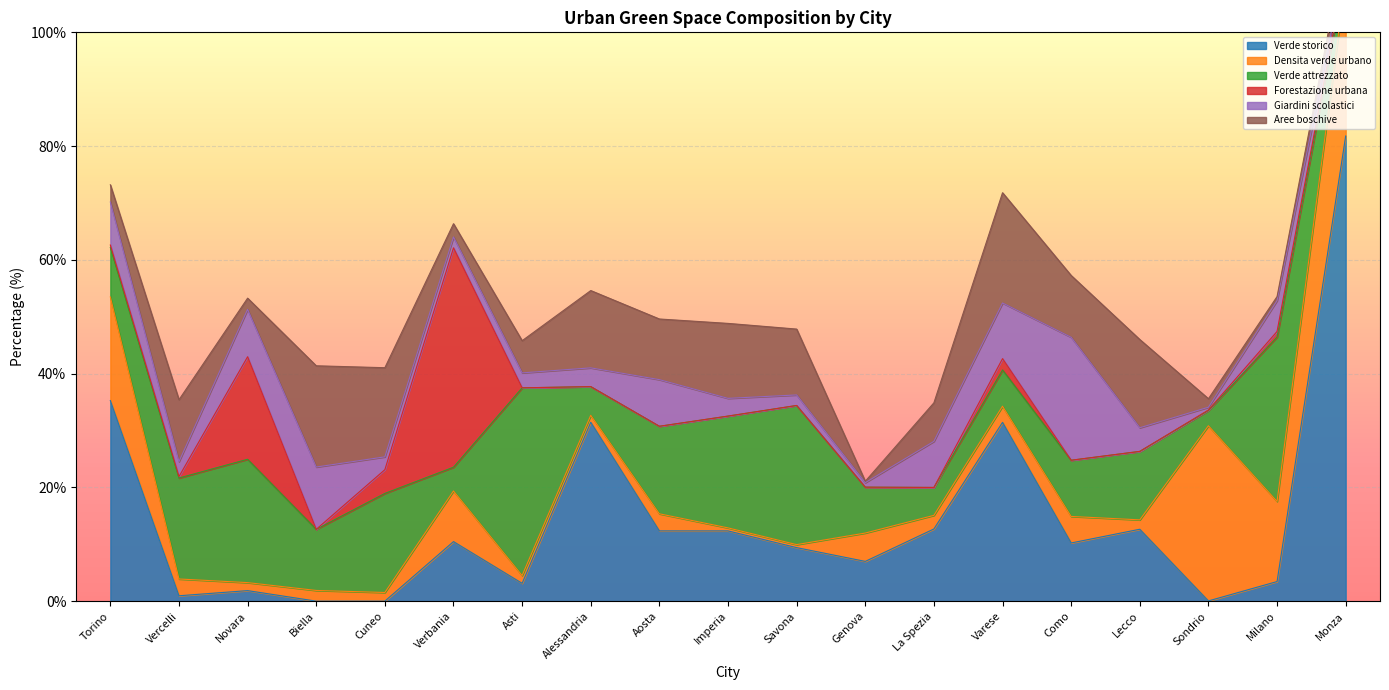

Between which two adjacent categories do Giardini scolastici and Aree boschive first intersect?

Torino and Vercelli